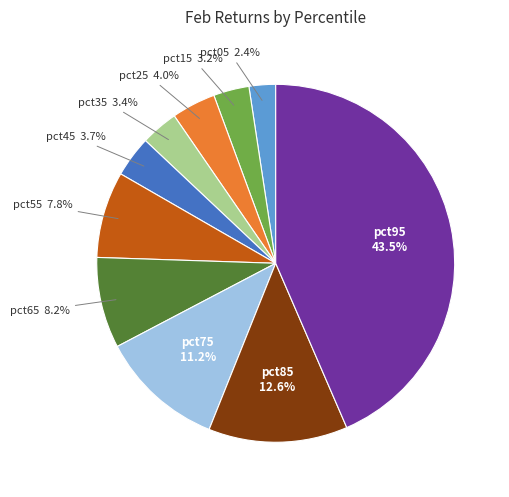

Does any single category account for the majority?

No